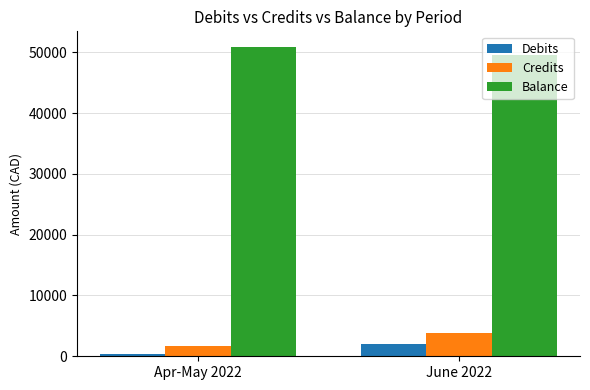

What is the spread (max minus min) of values at Apr-May 2022?

50527.5